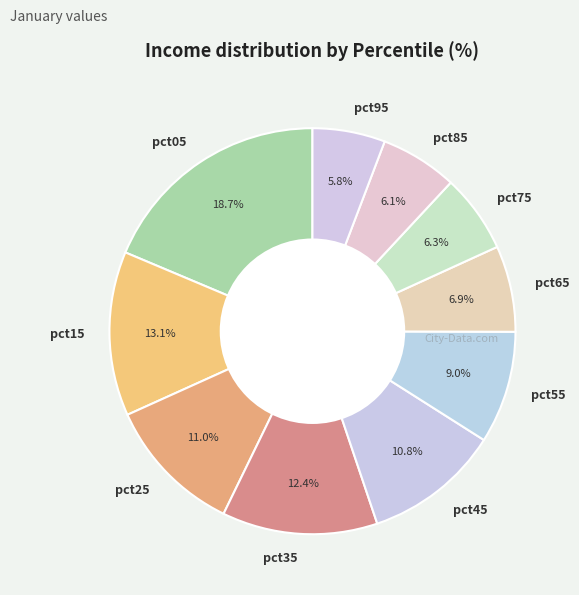

To the nearest percent, what is the combined percentage of pct35 and pct45?

23%